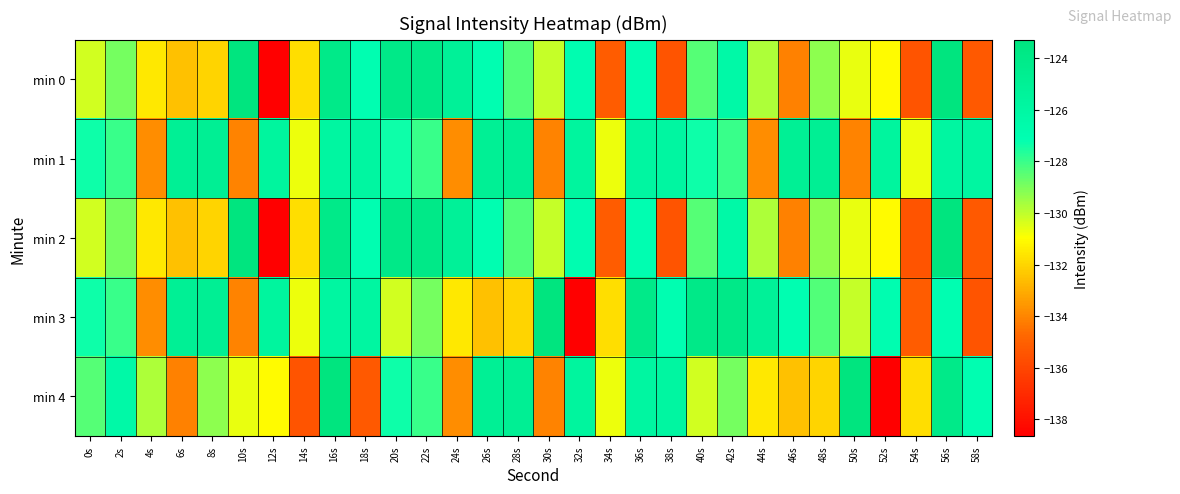

Between 16s and 18s, which series saw the biggest shift?

min 4